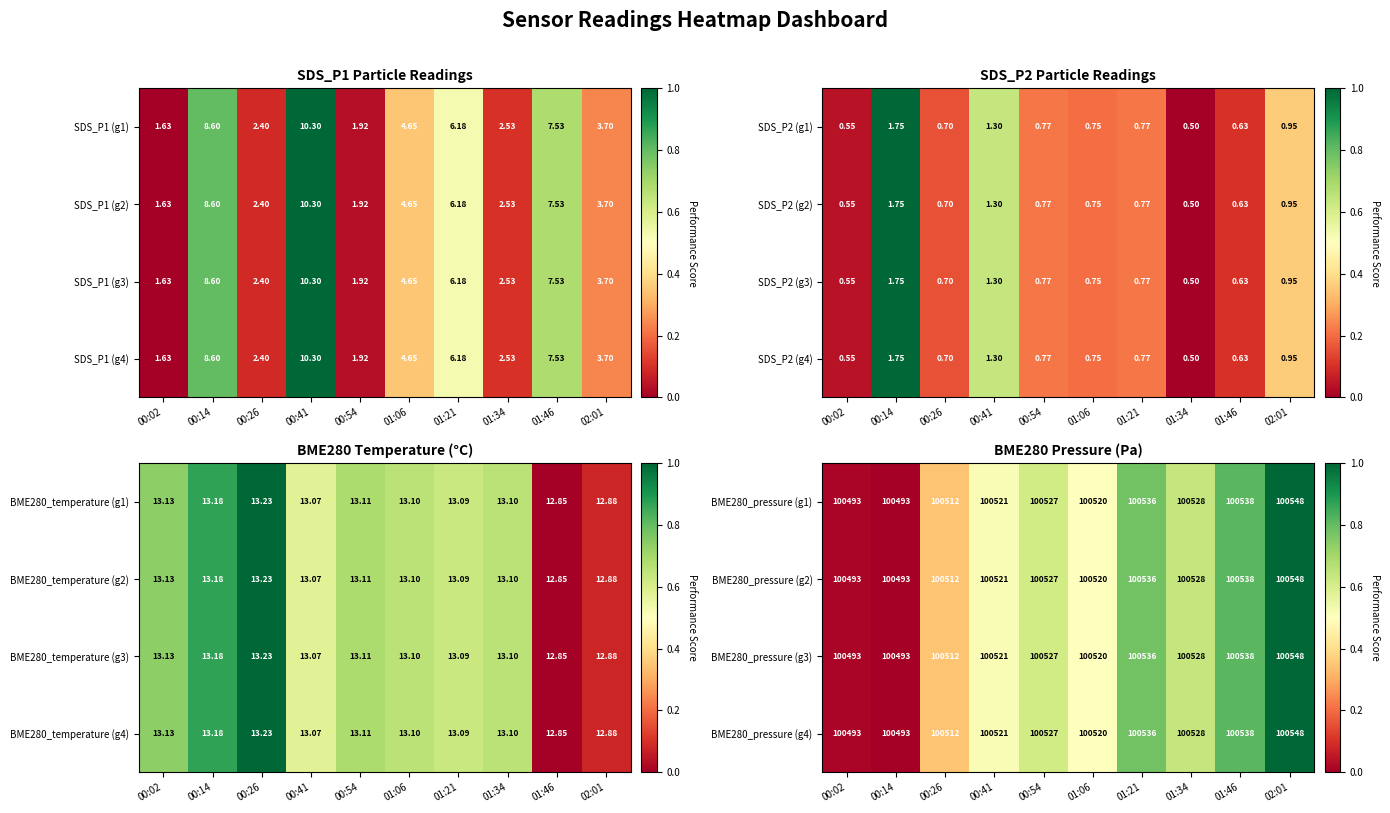

Where is BME280_pressure (g1) nearest to the value 100520?

01:06